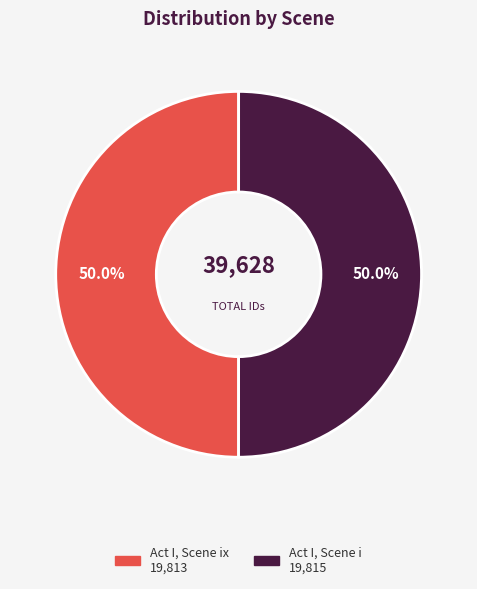

How many segments does this pie chart have?

2